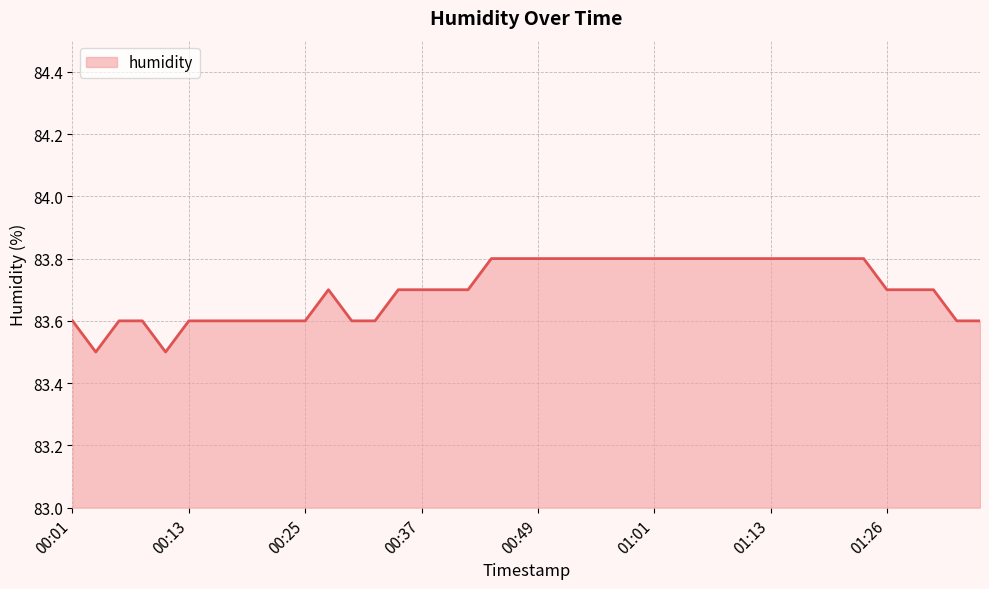

What is the greatest value displayed?

83.8